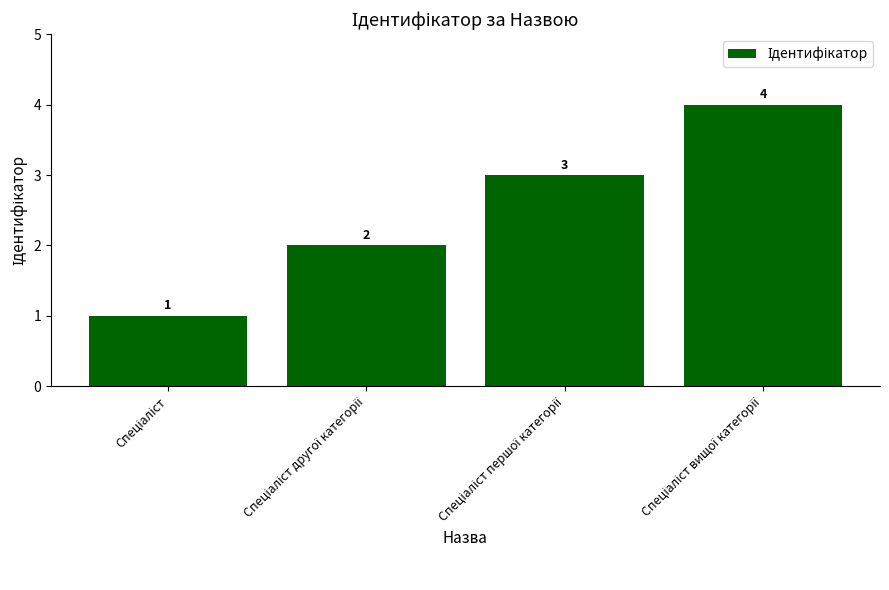

What is the smallest value displayed?

1